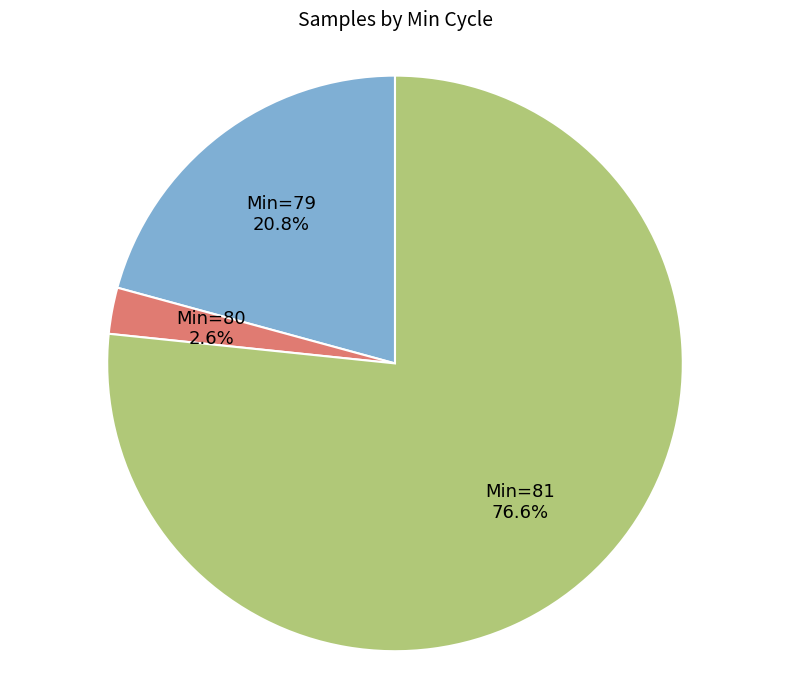

Is there a majority slice in this chart?

Yes